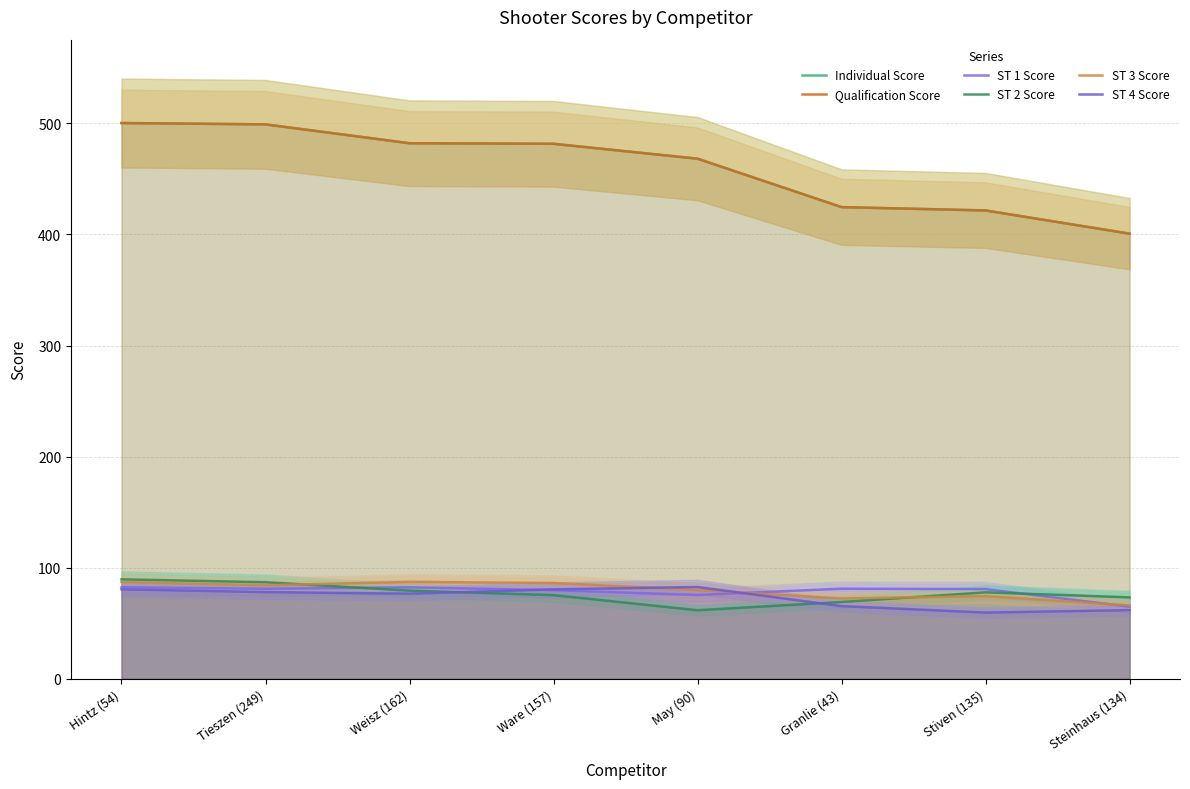

Between which two adjacent categories do ST 3 Score and ST 4 Score first intersect?

Ware (157) and May (90)